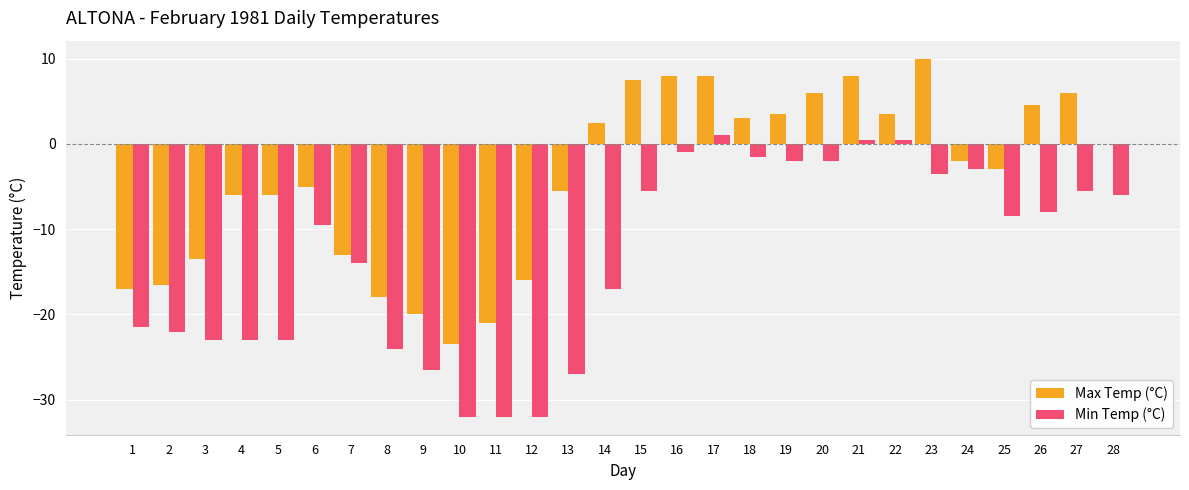

What is the difference between the Max Temp (°C) values at 15 and 4?

13.5